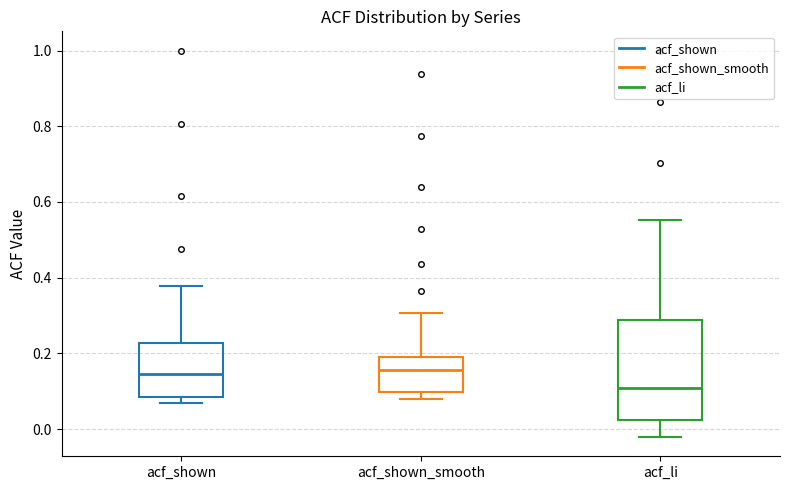

Reading left to right, read every box against the y-axis: the position of its median line, the range the box covers, and the ends of its whiskers. The values are not printed on the chart, so give them approximately, as read against the axis.

acf_shown: median 0.14, box 0.08 to 0.22, whiskers 0.06 to 0.38
acf_shown_smooth: median 0.16, box 0.10 to 0.20, whiskers 0.08 to 0.30
acf_li: median 0.10, box 0.02 to 0.28, whiskers -0.02 to 0.56